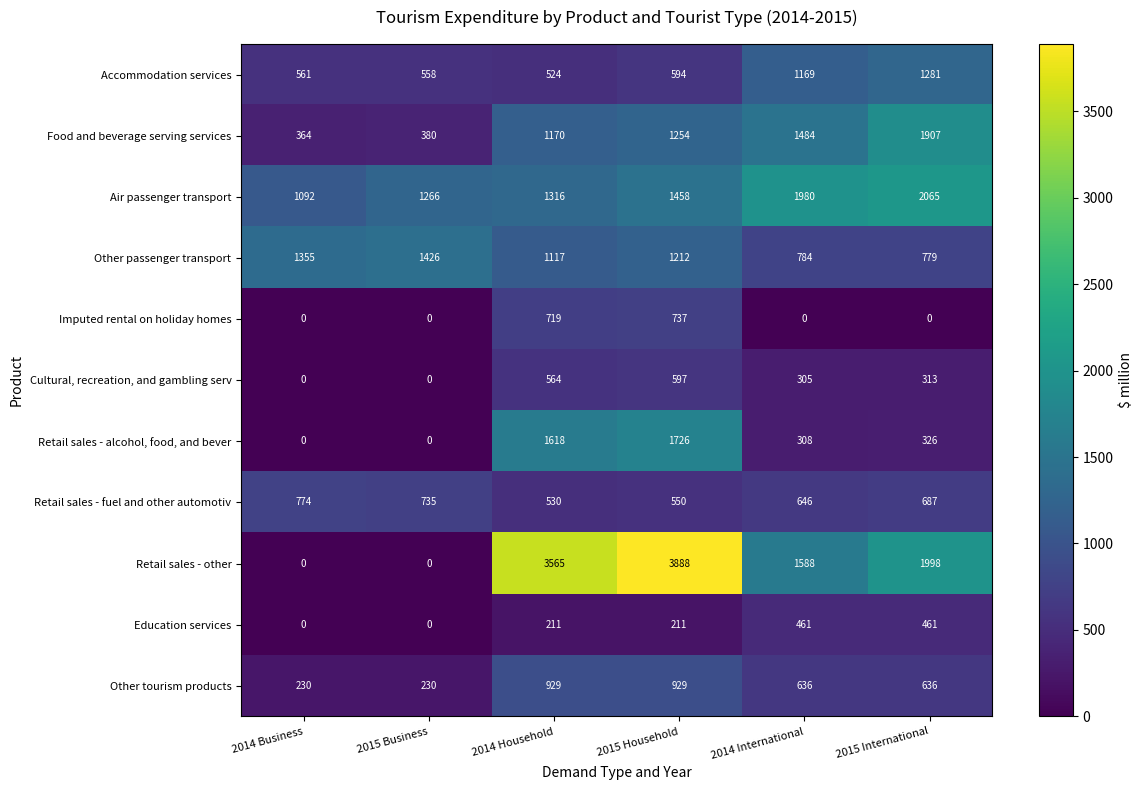

What is the total value across all series at 2014 Household?

12263